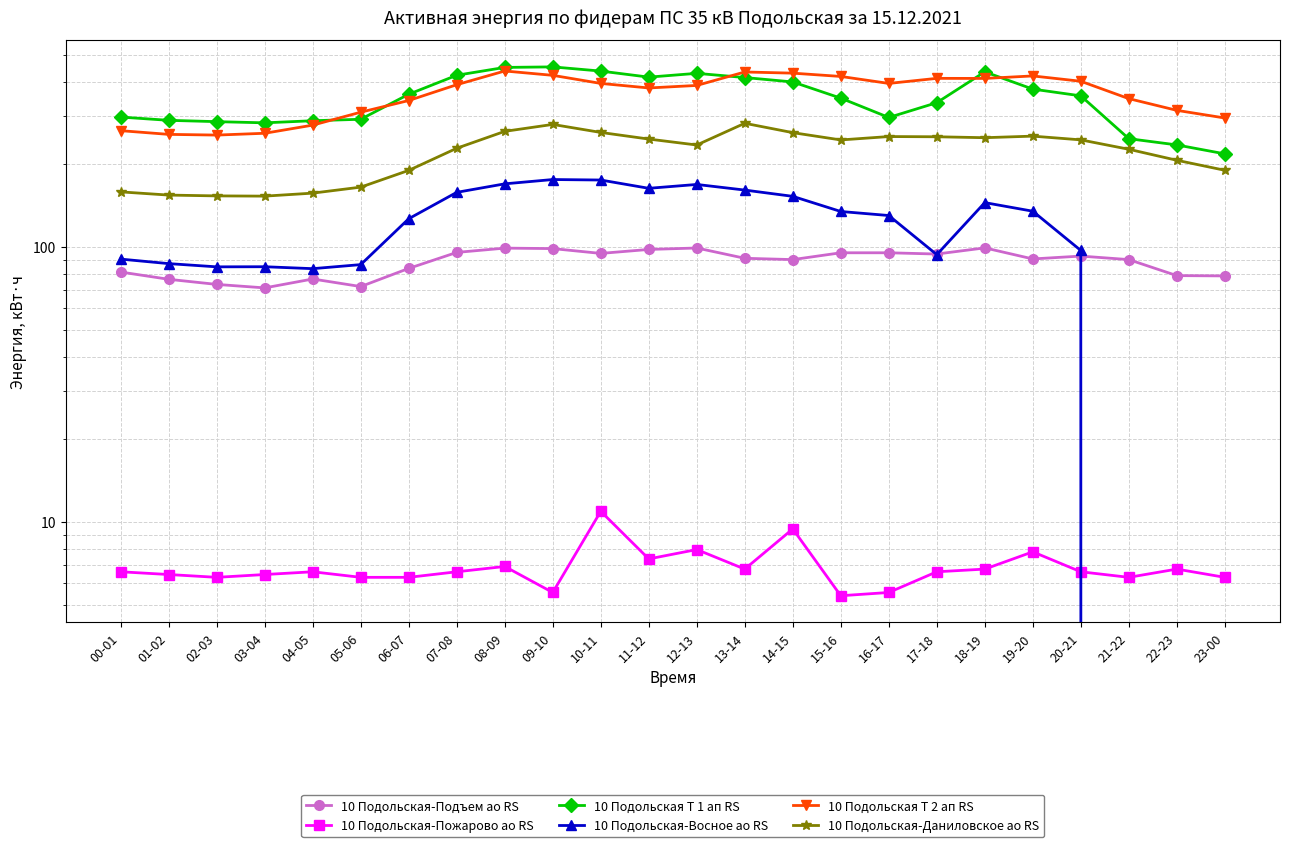

What is the sum of the 10 Подольская Т 2 ап RS values at 01-02 and 06-07?

598.5